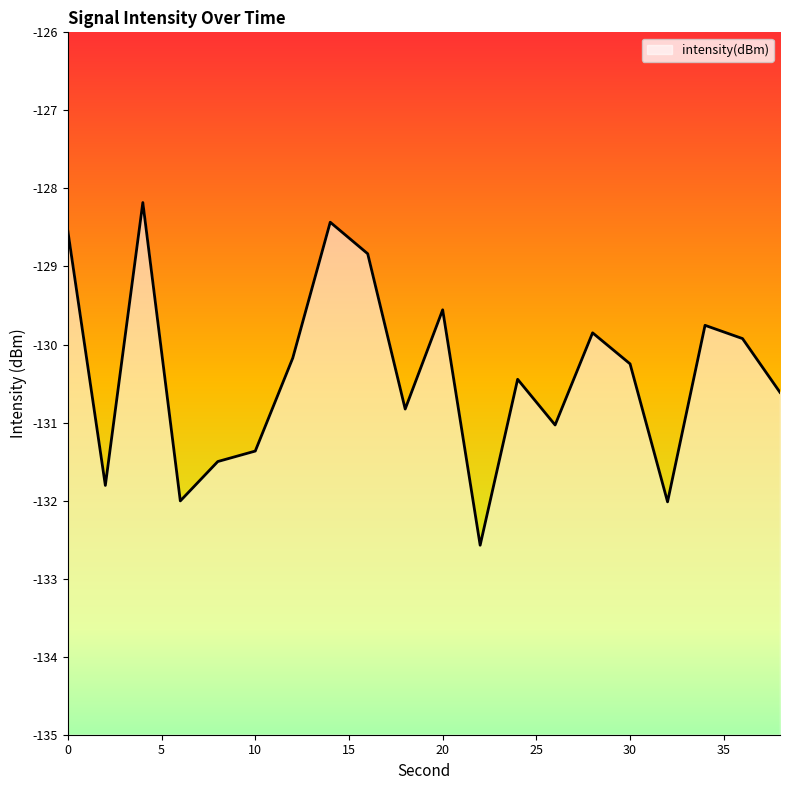

What value does the data have at 6?

-132.0